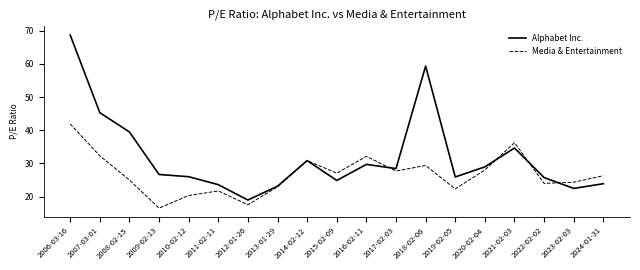

What is the difference between the Alphabet Inc. values at 2012-01-26 and 2021-02-03?

15.7